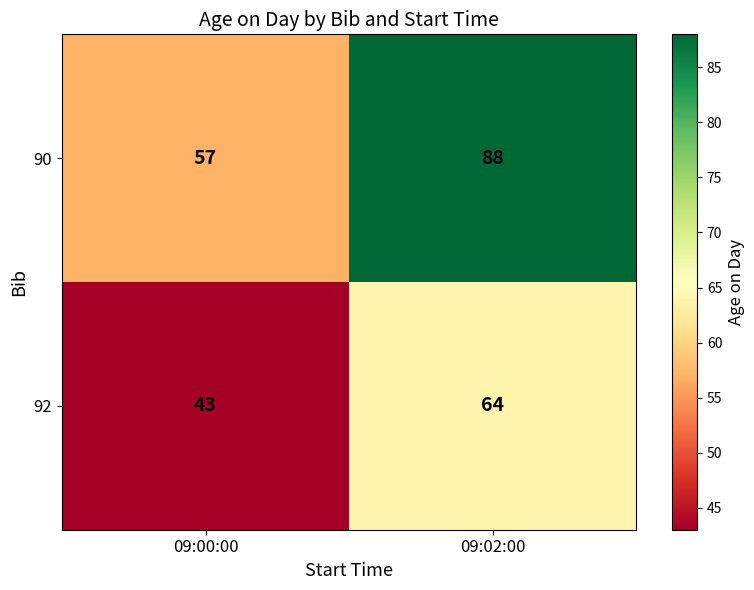

What is the total value across all series at 09:00:00?

100